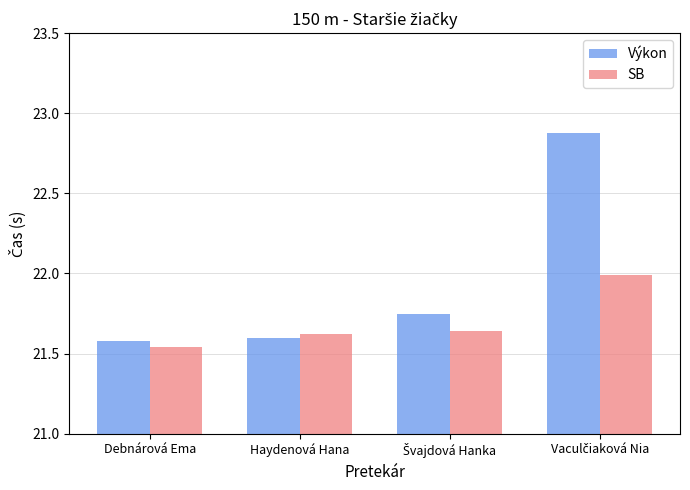

At which label is SB closest to 21?

Debnárová Ema